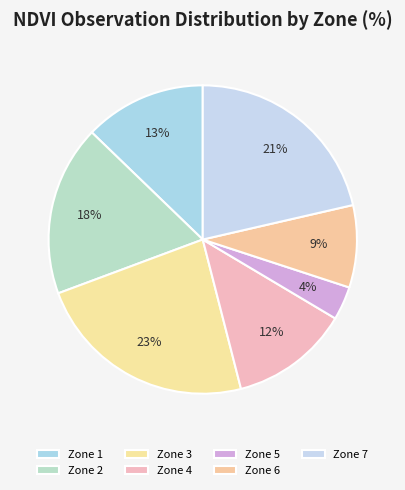

What is the smallest slice in the pie chart?

Zone 5